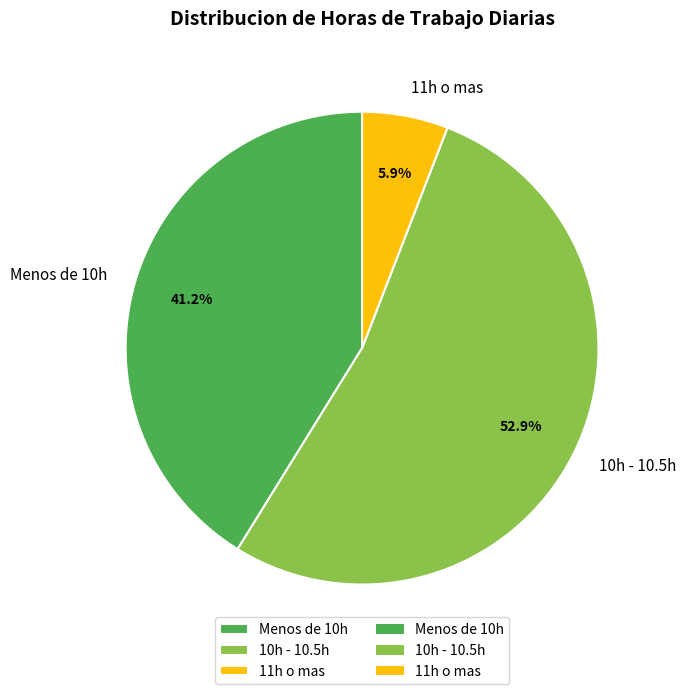

Which has a higher value, Menos de 10h or 11h o mas?

Menos de 10h